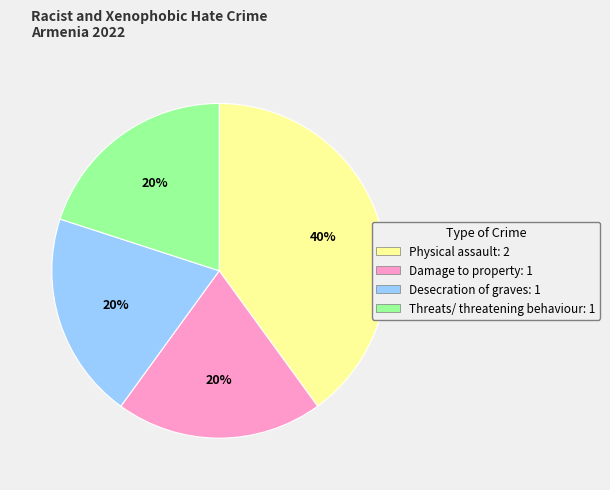

Do Threats/ threatening behaviour and Desecration of graves together represent more than half of the pie?

No